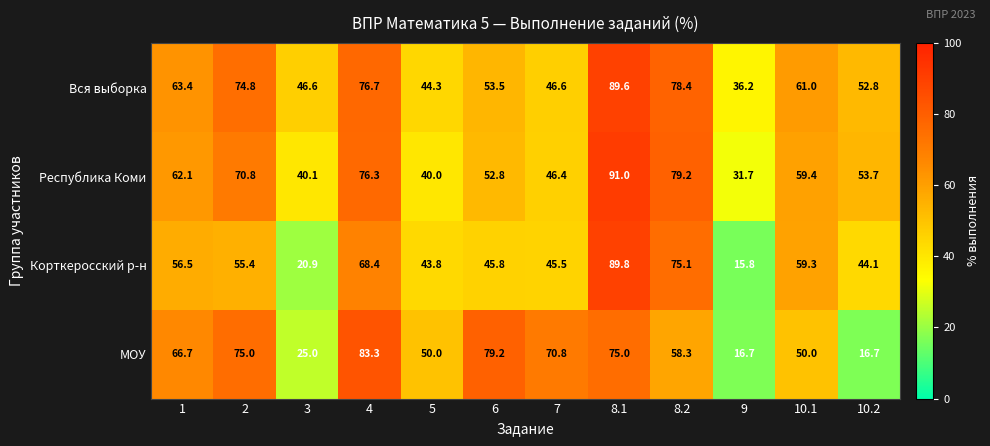

What is the spread (max minus min) of values at 6?

33.4